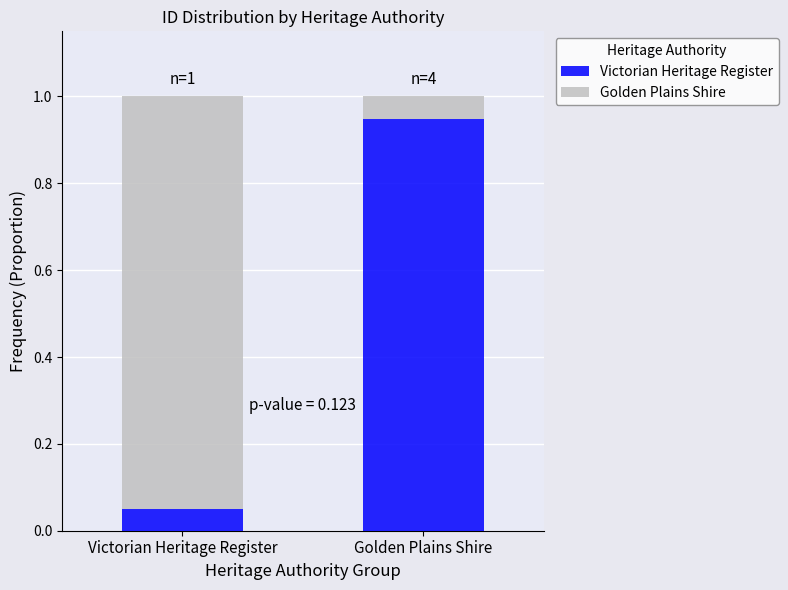

What is the total value across all series at Victorian Heritage Register?

1.0